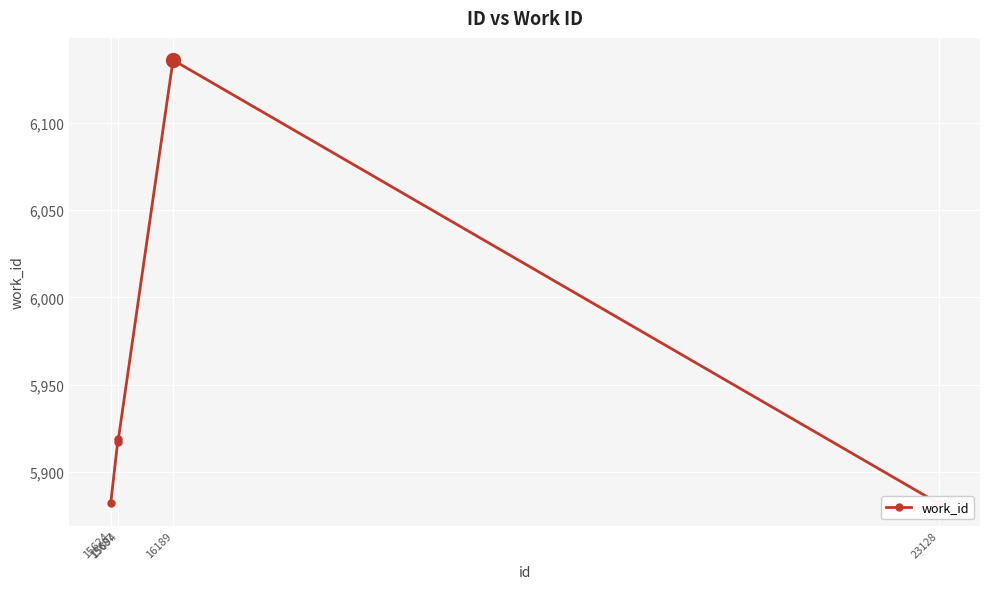

Between 15694 and 15624, which is larger?

15694